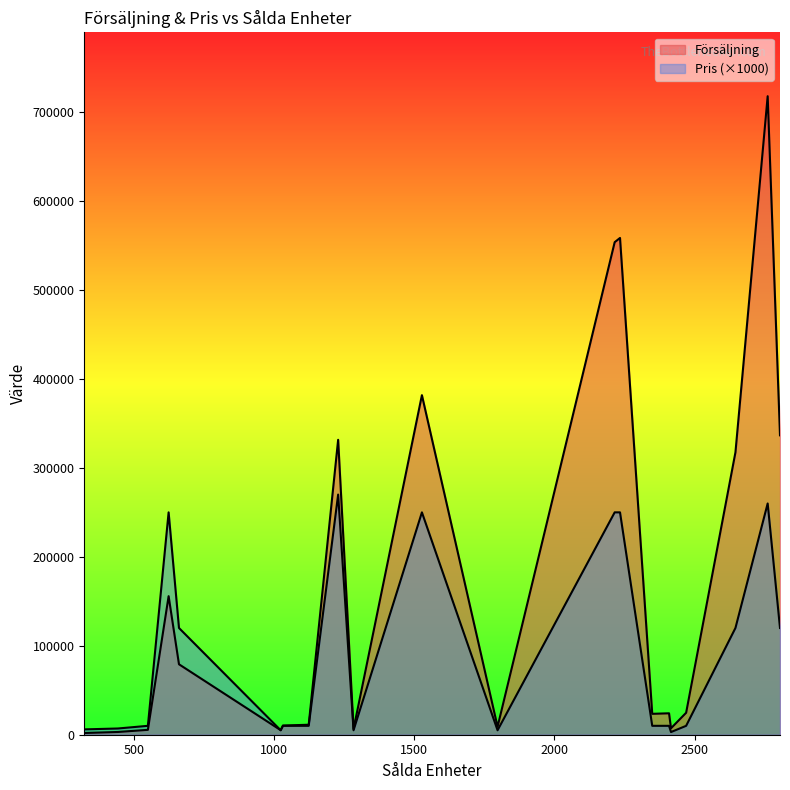

List the series in order of their overall mean, lowest first.

Pris, Försäljning